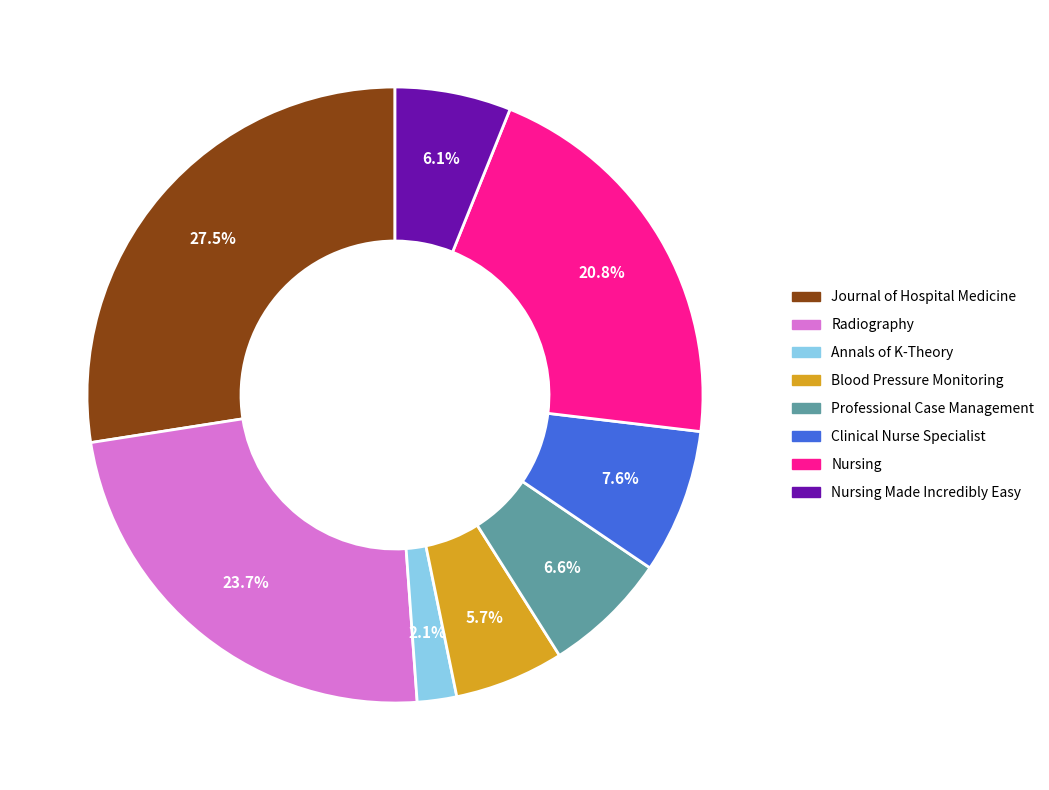

Which category has the biggest portion of the pie?

Journal of Hospital Medicine